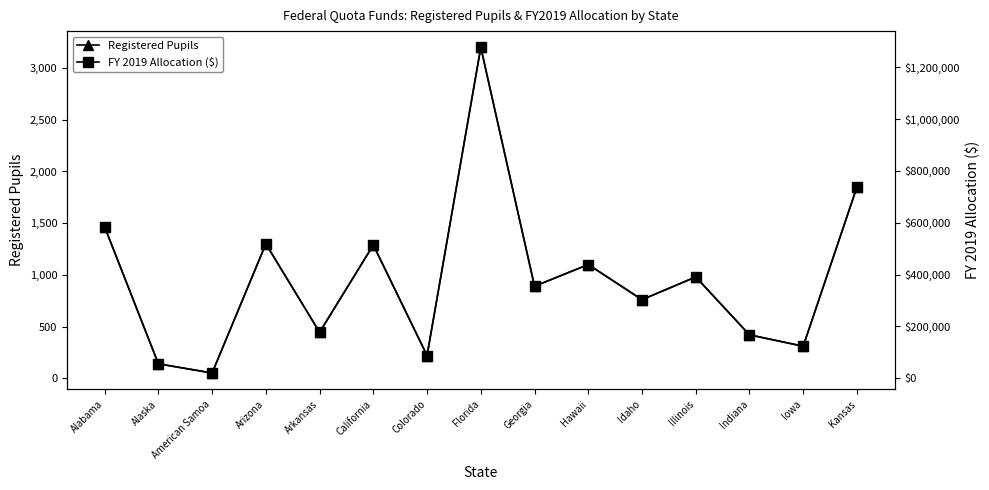

What is the difference between the Registered Pupils values at Florida and Kansas?

1350